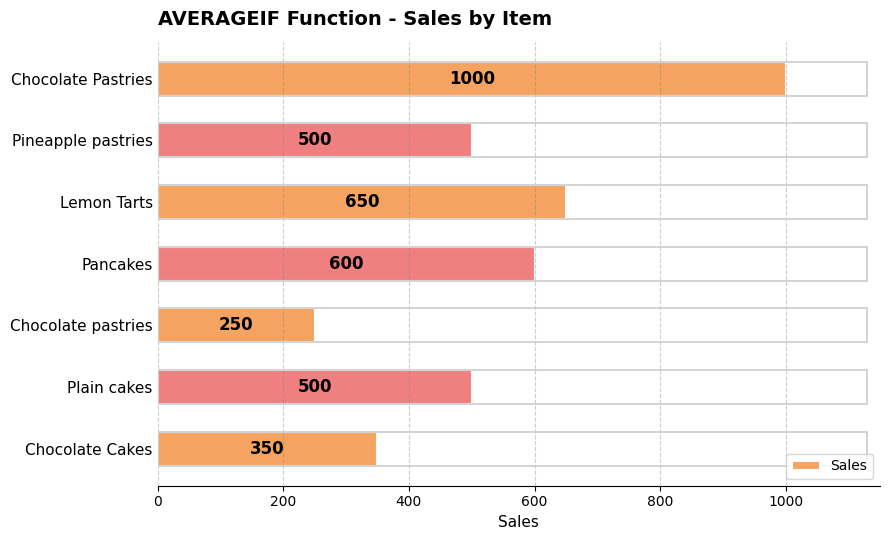

What value does the data have at Chocolate Cakes, to the nearest 50?

350